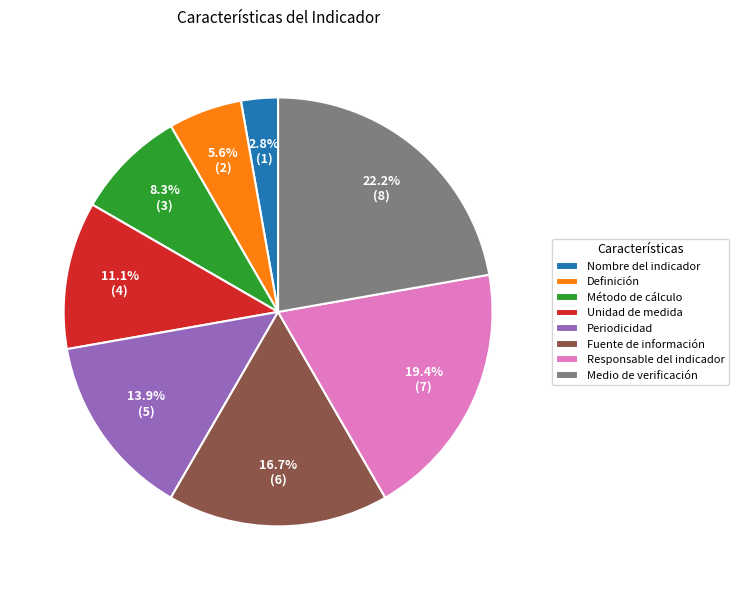

Rank the categories by value from lowest to highest.

Nombre del indicador, Definición, Método de cálculo, Unidad de medida, Periodicidad, Fuente de información, Responsable del indicador, Medio de verificación